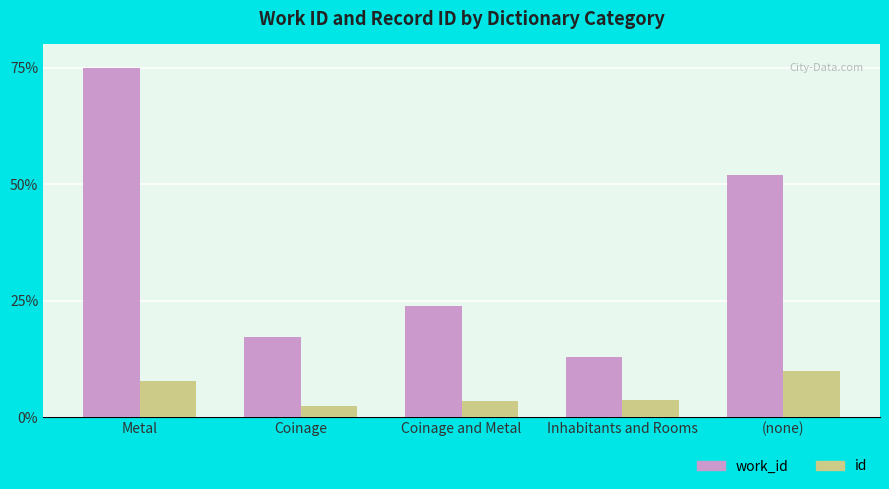

At which label does id reach its peak?

(none)